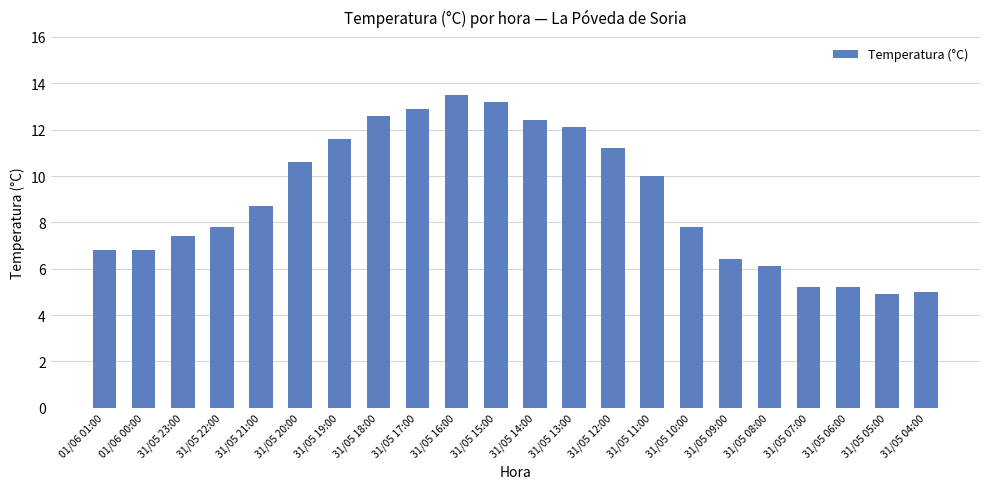

At which label is the value closest to 9?

31/05 21:00